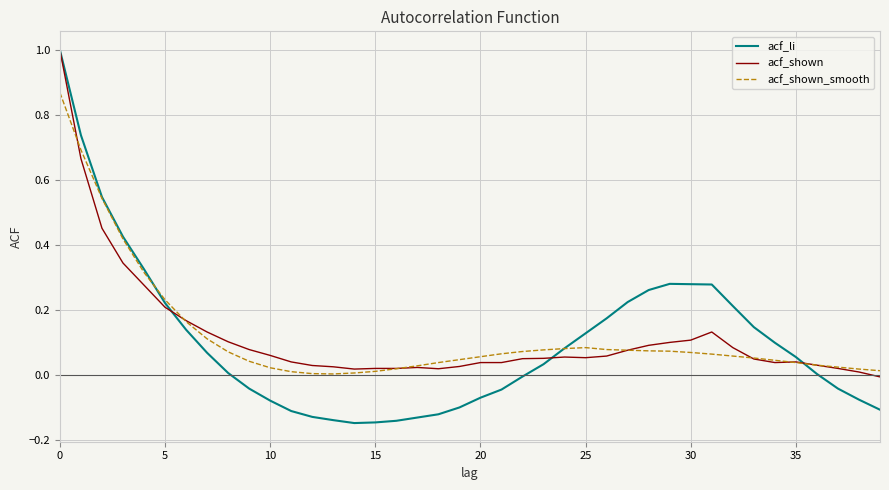

What is the maximum value shown in the chart?

1.0